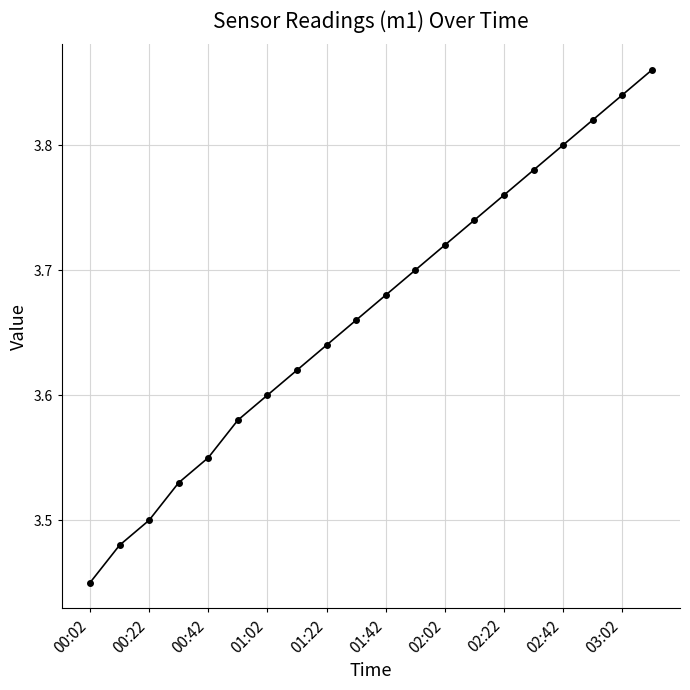

What is the sum of all values?

73.3